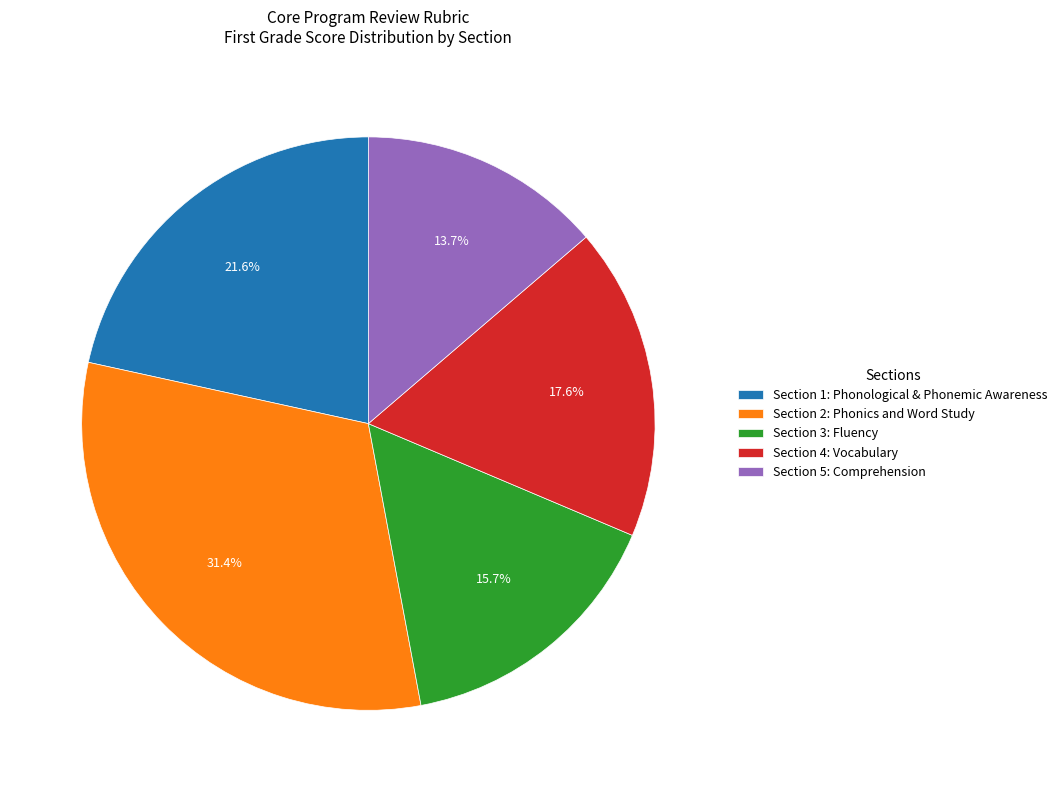

Which slice is the smallest?

Section 5: Comprehension